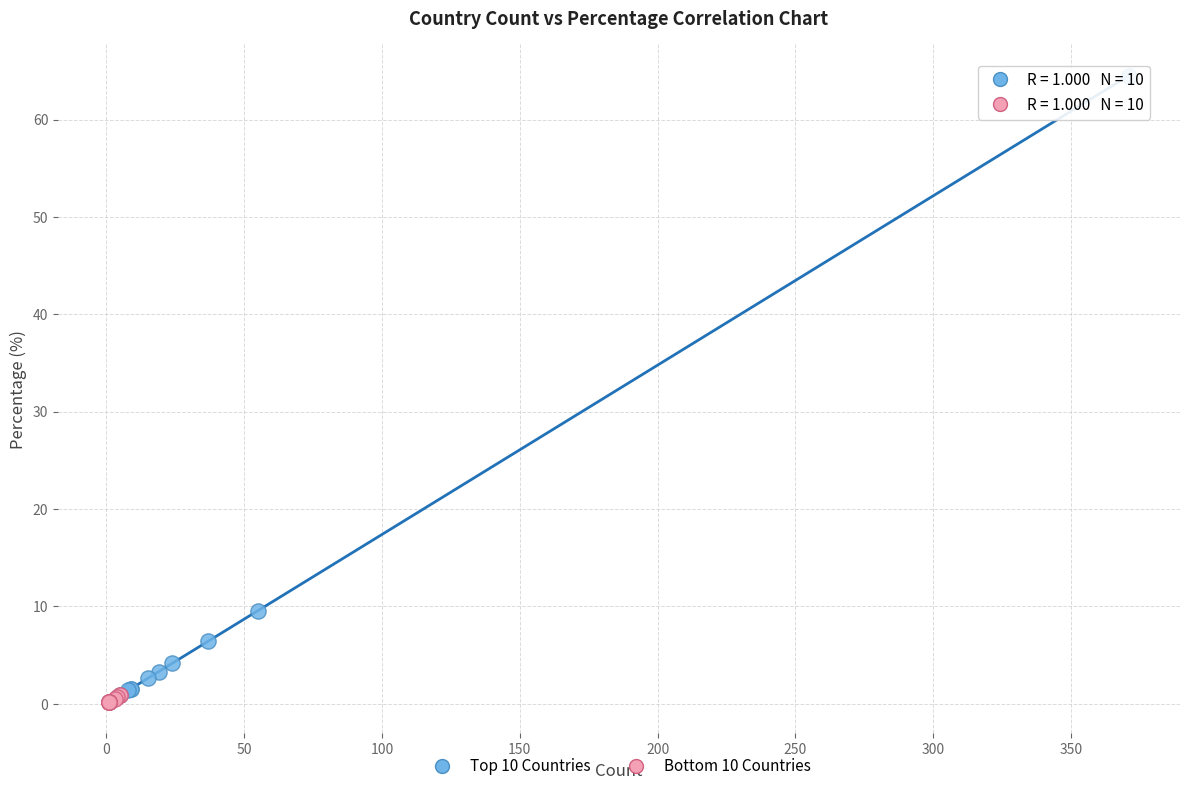

Which series has the widest spread of Y values?

Top 10 Countries